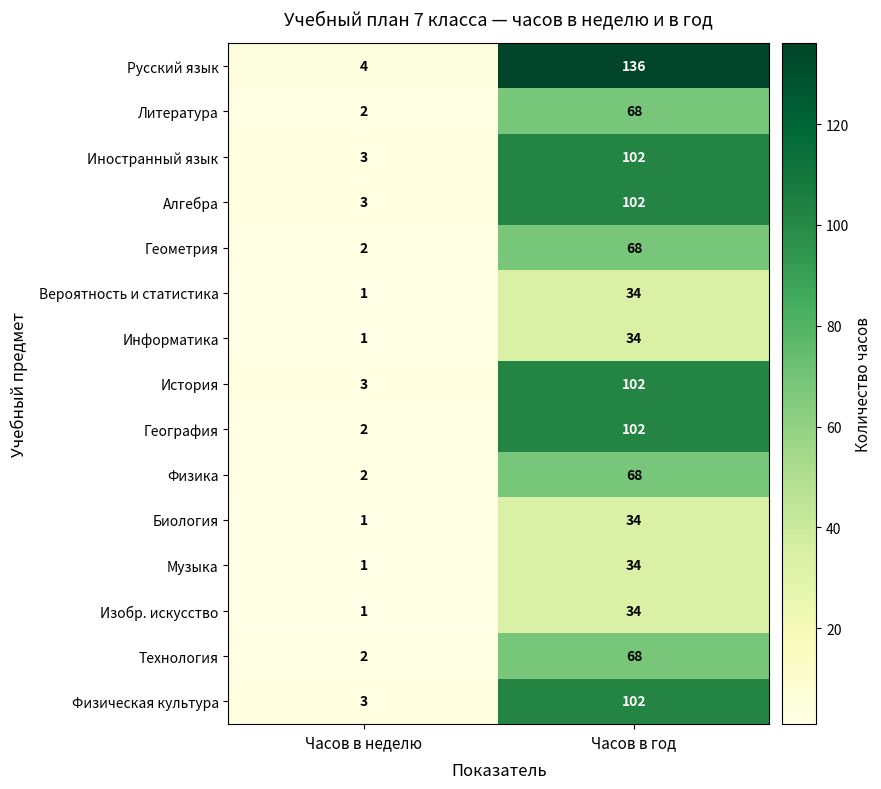

Rank the categories by Биология value from lowest to highest.

Часов в неделю, Часов в год